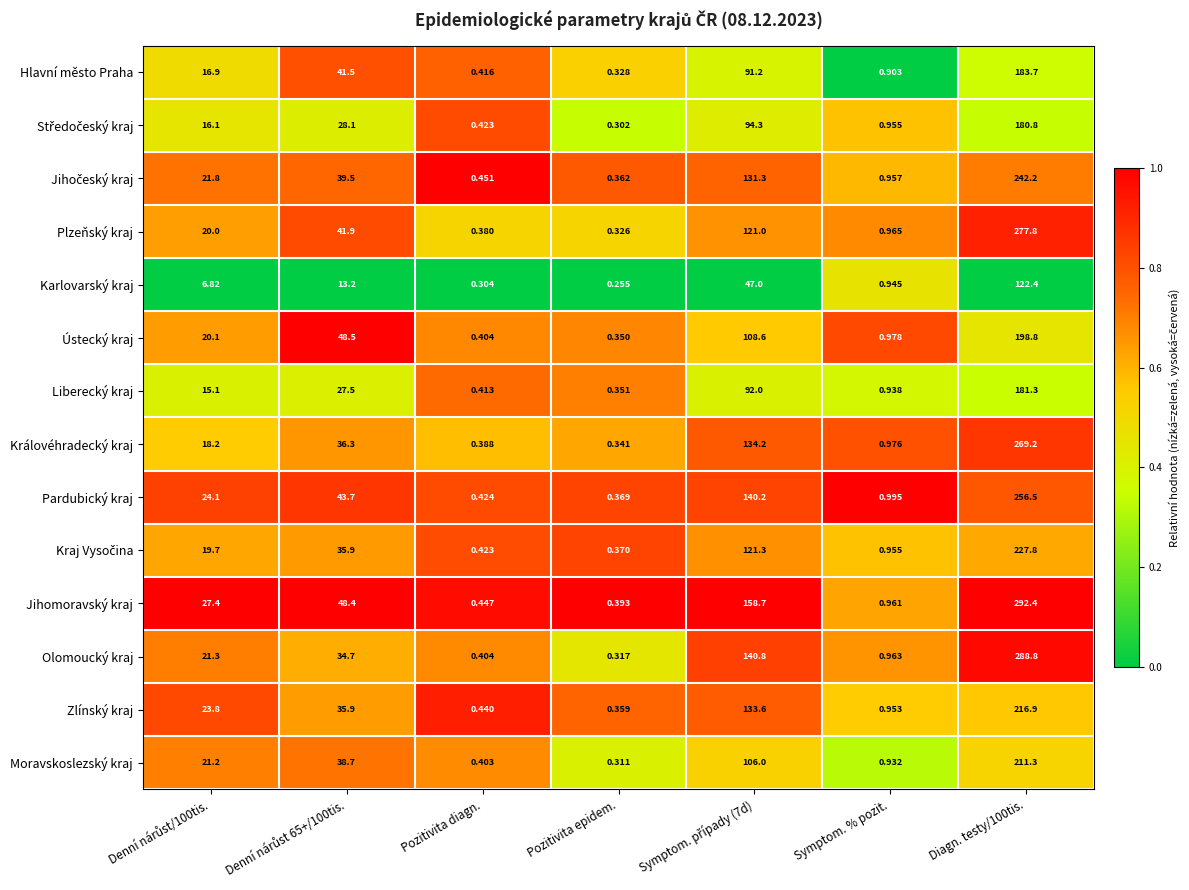

Which category has the lowest value in the Pardubický kraj series?

Pozitivita epidem.